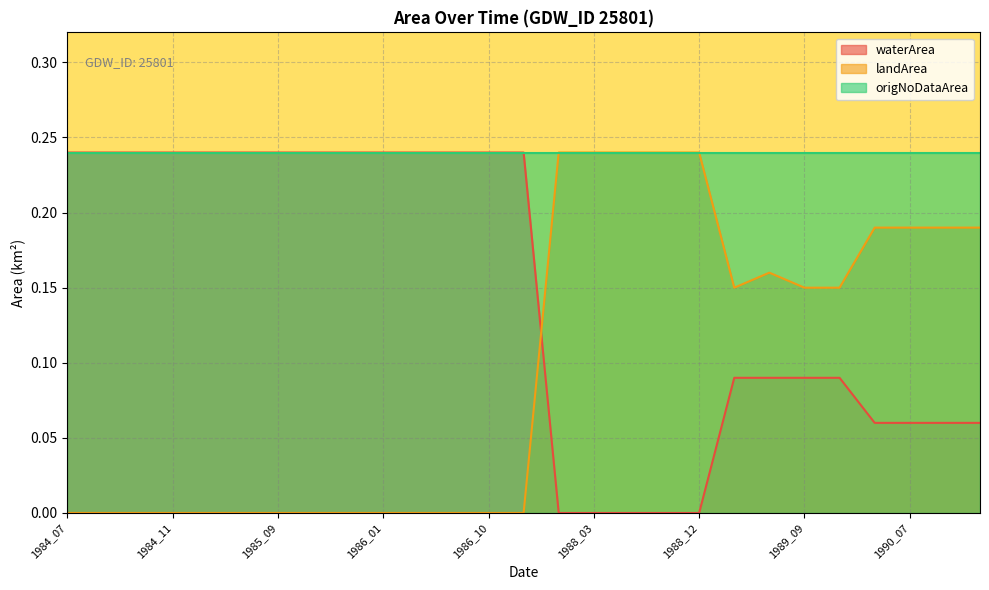

What is the value of the waterArea point at the 27th from the left?

0.1